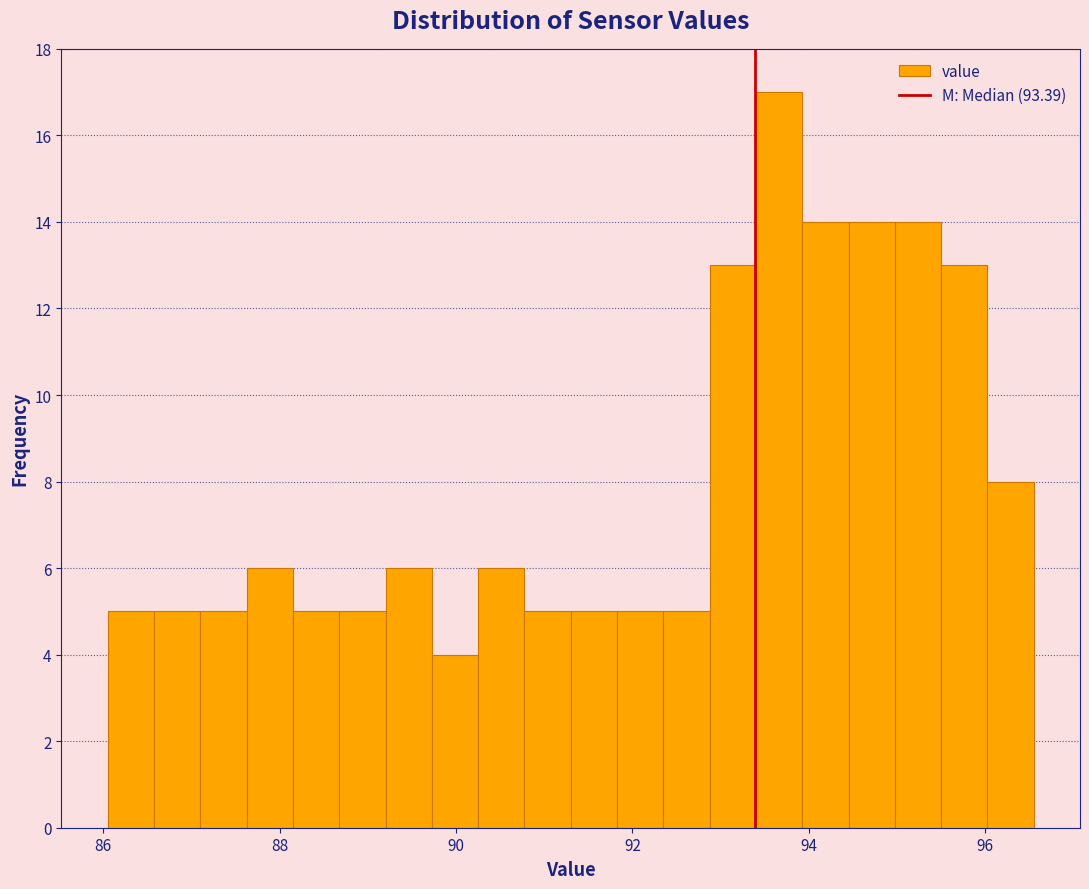

Read against the x-axis, roughly where is the centre of the tallest bar?

93.6